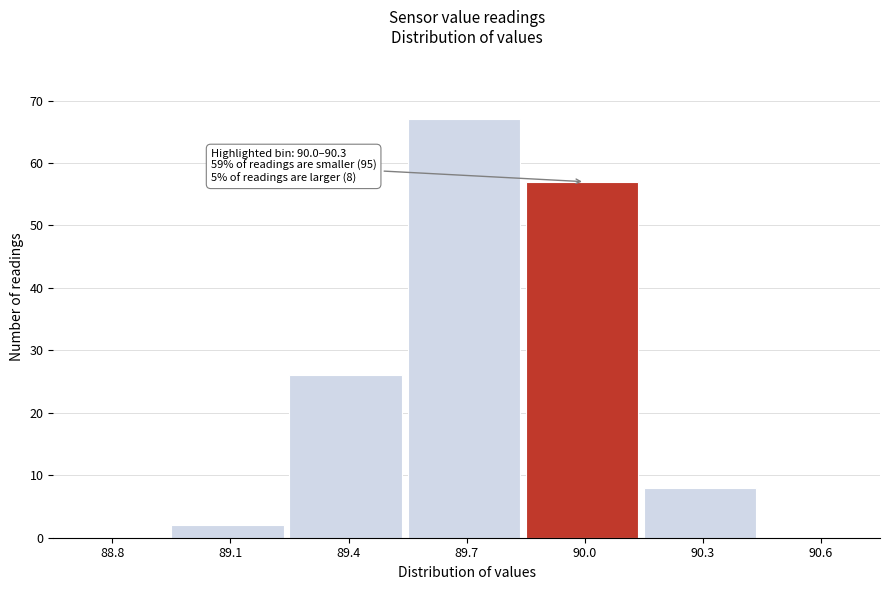

Reading left to right, what are all the values shown in this chart?

88.8=0	89.1=2	89.4=26	89.7=67	90.0=57	90.3=8	90.6=0